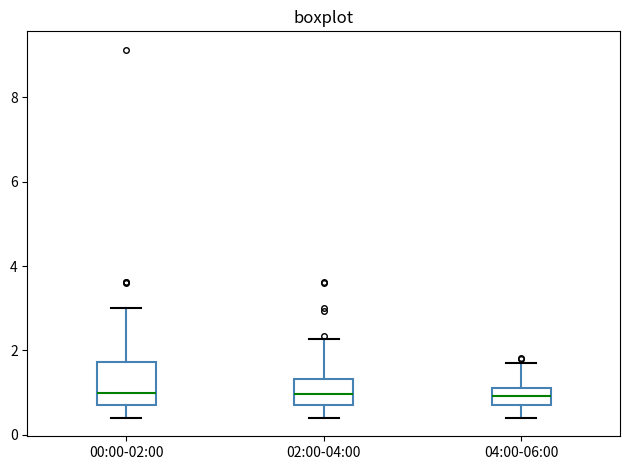

Which box is the tallest, from its lower edge to its upper edge?

00:00-02:00